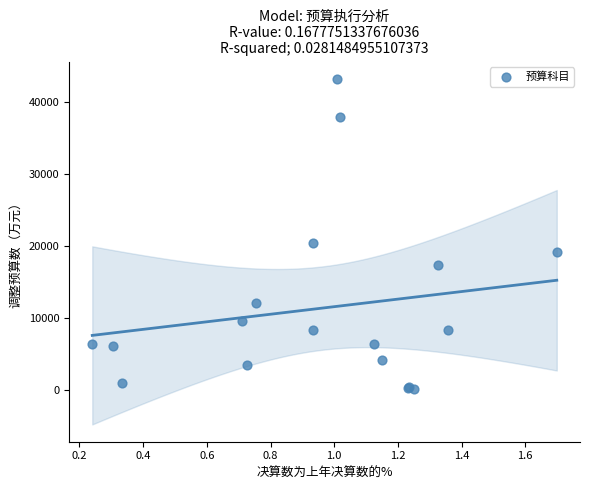

What Y value in the scatter plot is closest to 21608?

20433